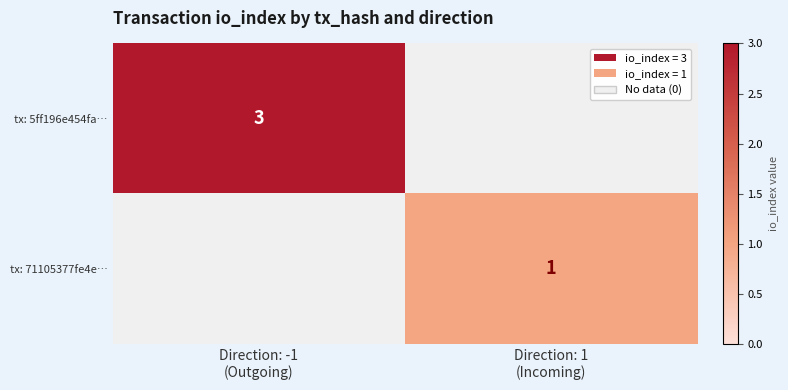

Rank the categories by tx: 5ff196e454fa… value from highest to lowest.

Direction: -1 (Outgoing), Direction: 1 (Incoming)